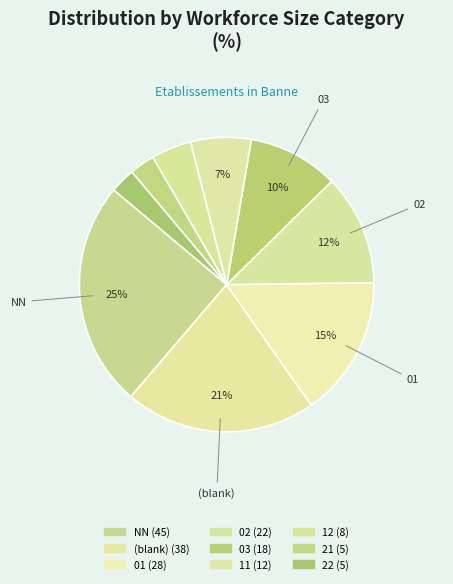

Count the number of slices in the pie.

9